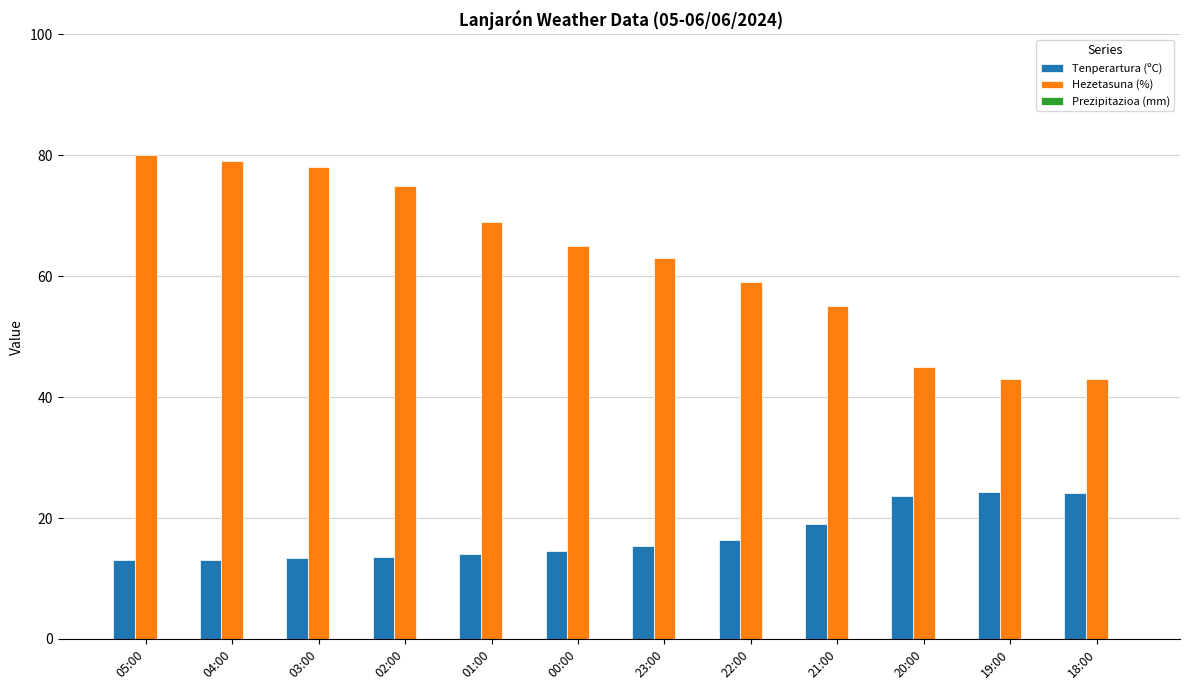

What is the average value of the Tenperartura (ºC) series?

17.1